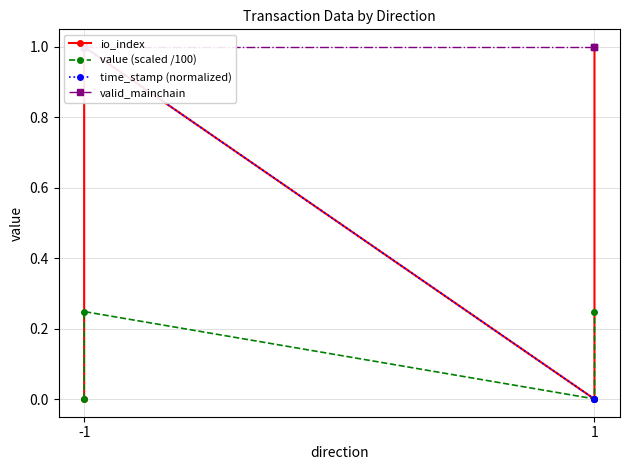

True or false: io_index and time_stamp (normalized) intersect in this chart.

False